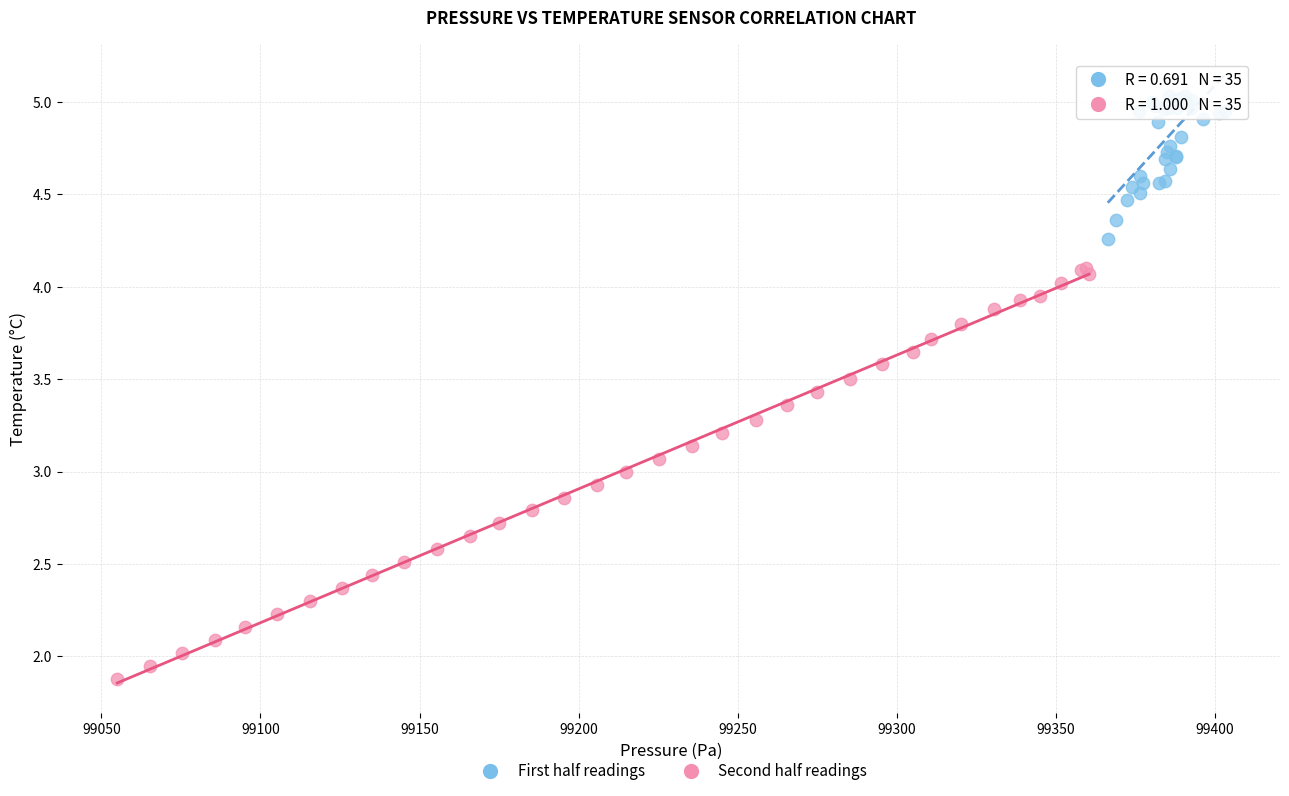

Which series contains the lowest Y value?

Second half readings